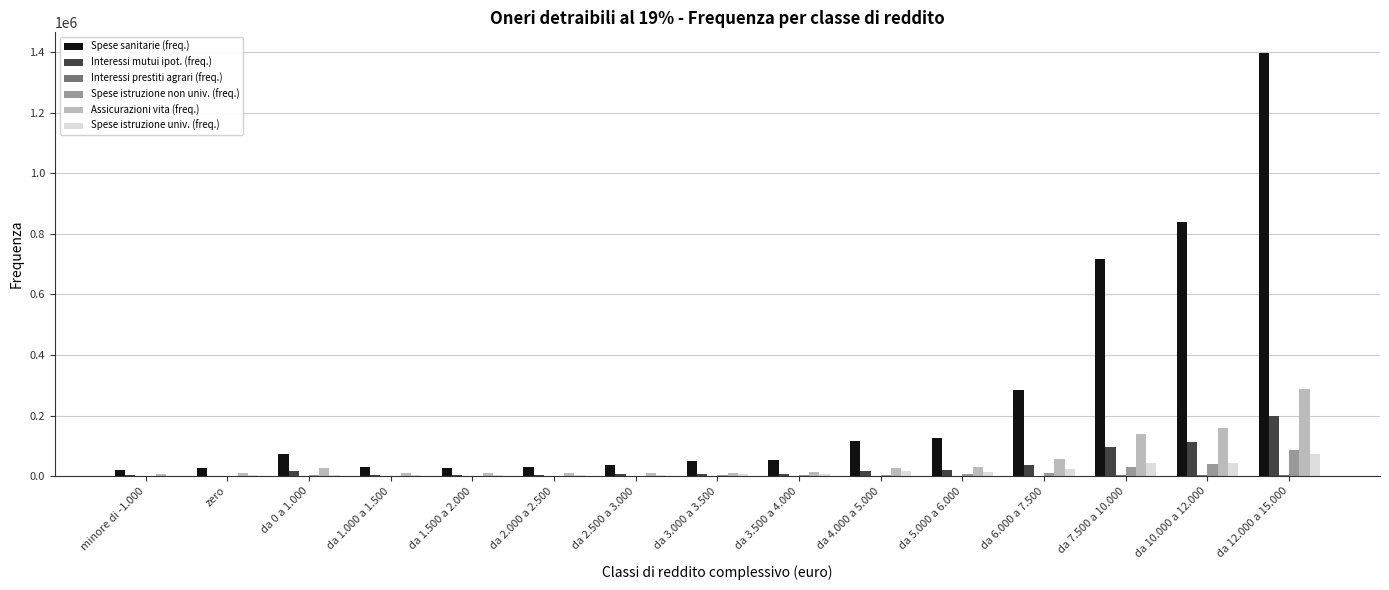

Which series has the largest total across all categories?

Spese sanitarie (freq.)